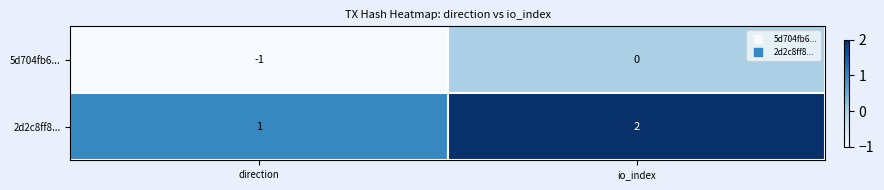

At io_index, list the series in order from largest to smallest.

2d2c8ff8..., 5d704fb6...